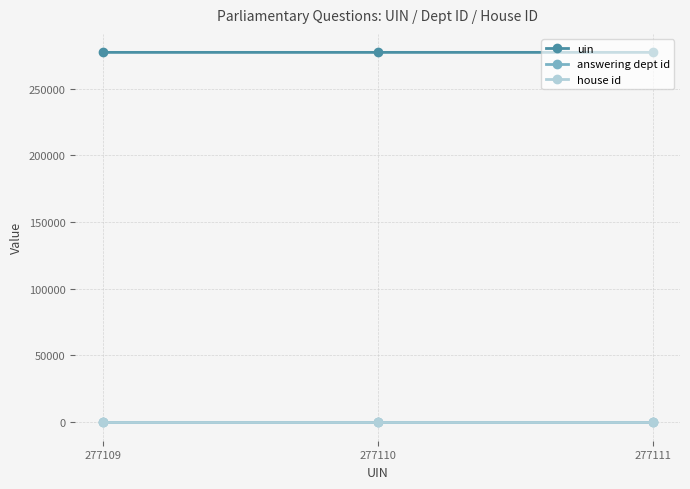

At how many categories does at least one series exceed 31332?

3